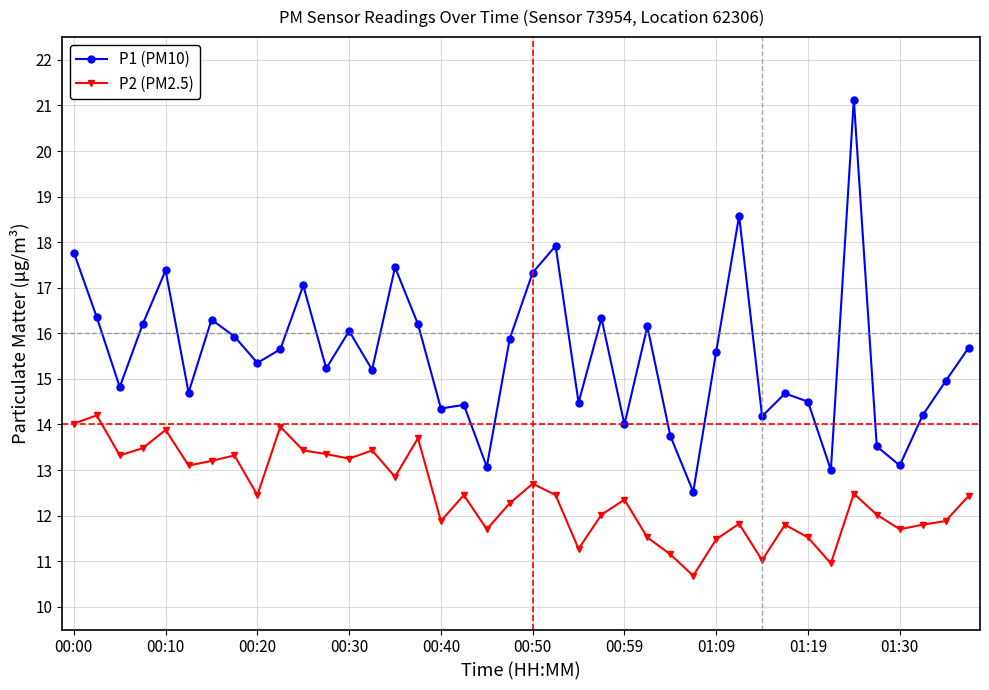

Which series has the largest total across all categories?

P1 (PM10)